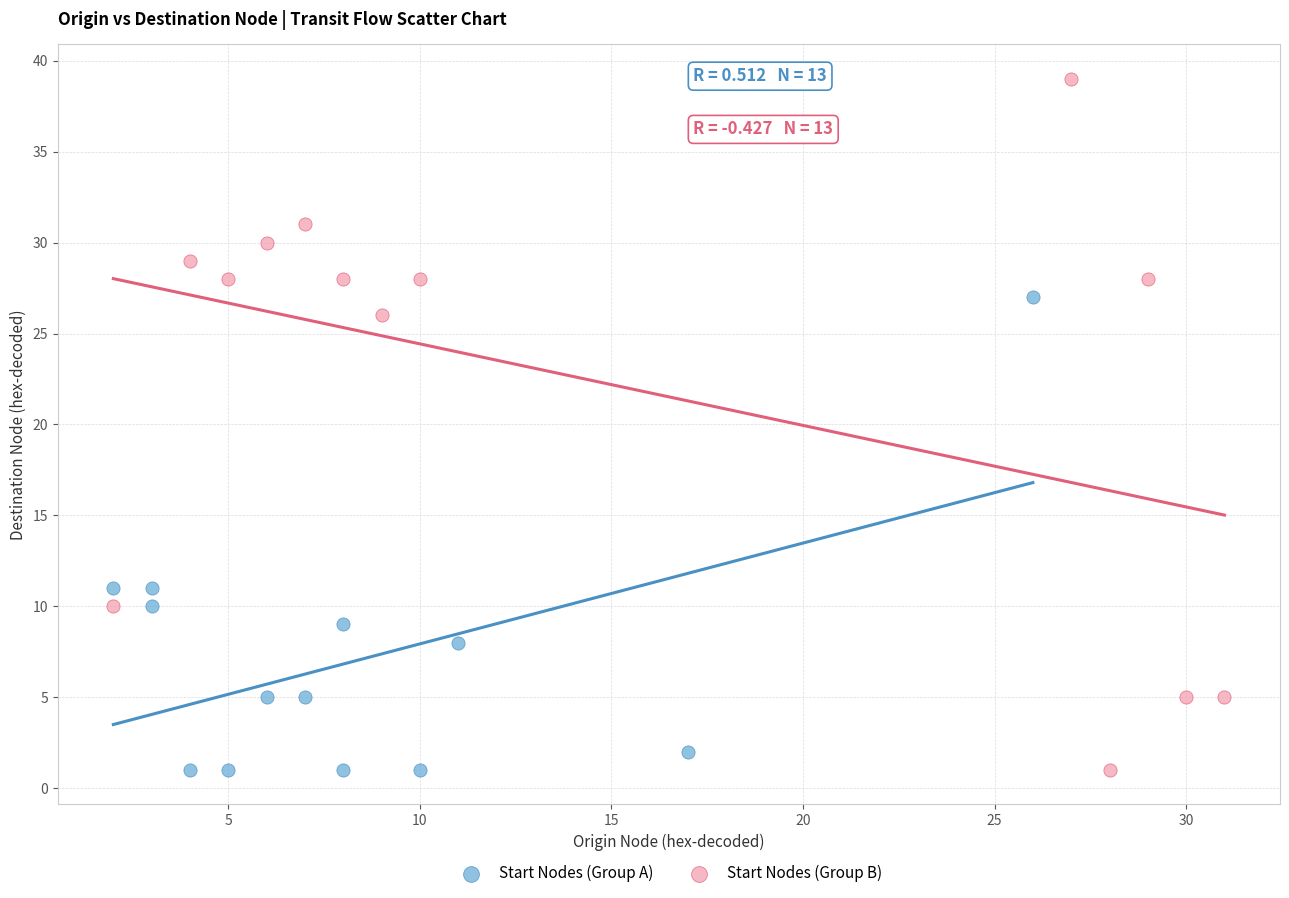

Which series contains the highest Y value?

Start Nodes (Group B)